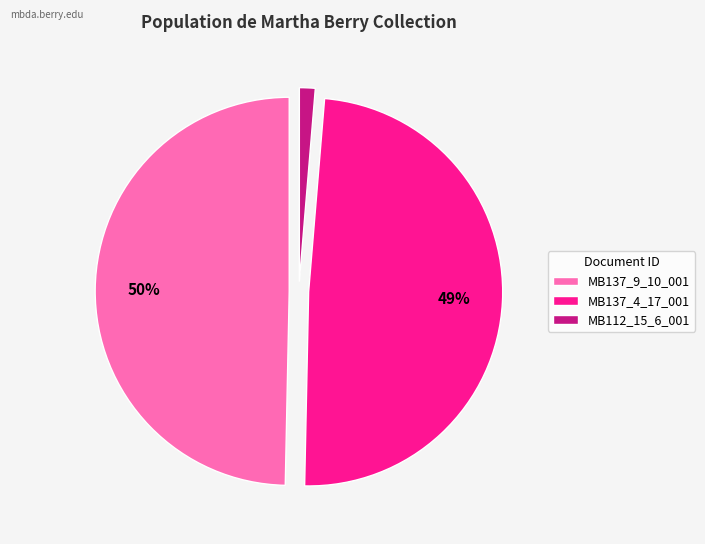

To the nearest percent, what is the combined percentage of MB137_9_10_001 and MB112_15_6_001?

51%